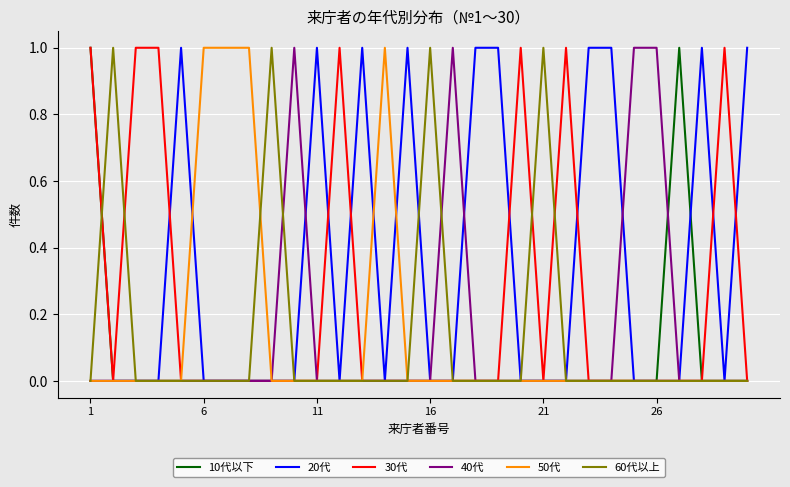

Which series has the largest total across all categories?

20代